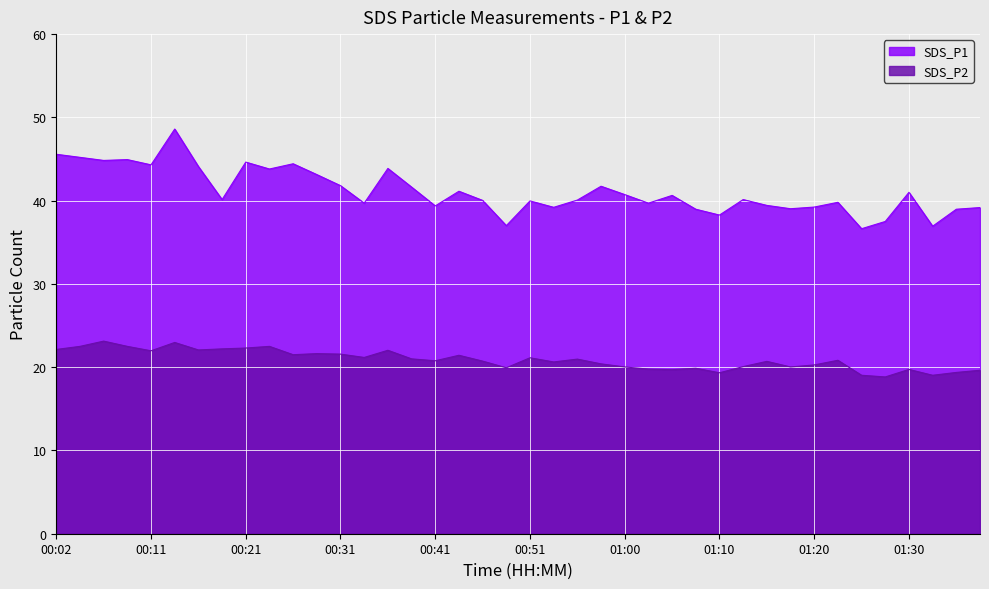

What is the label of the 39th point from the left?

01:35